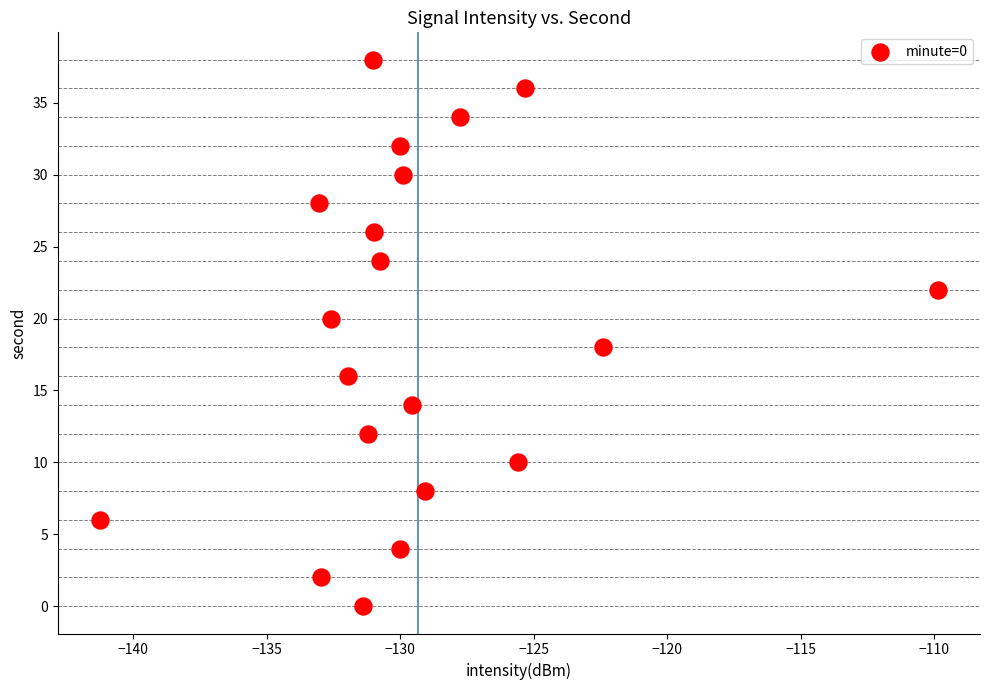

What is the range of Y values (max minus min)?

38